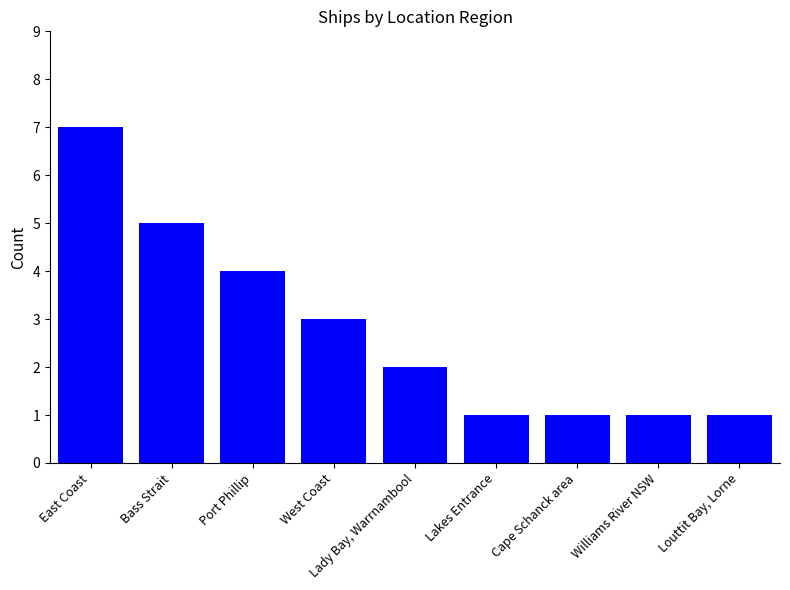

At which label does the data first exceed 2?

East Coast